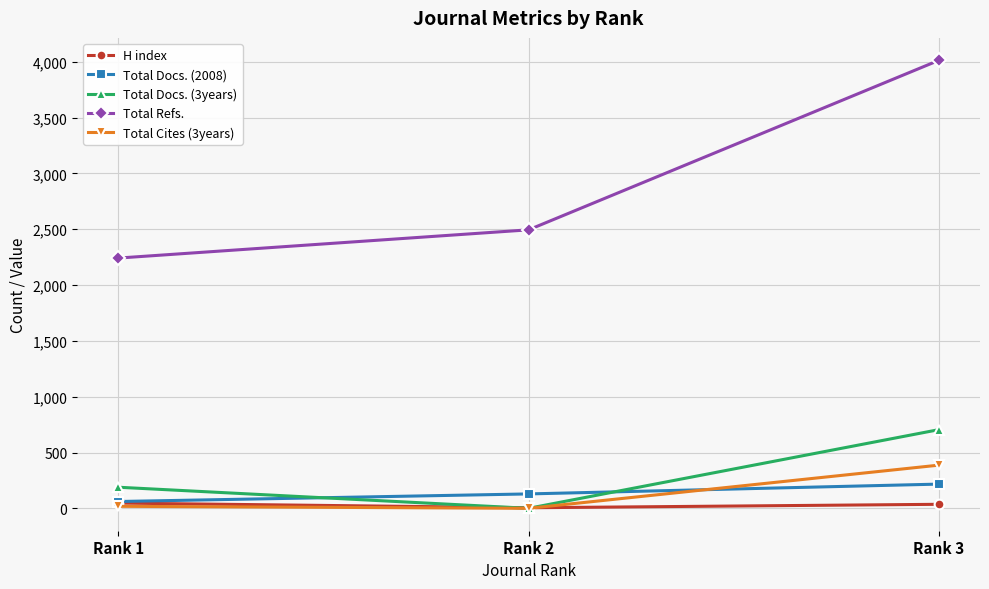

The value of Total Cites (3years) at Rank 3 is 530. True or false?

False